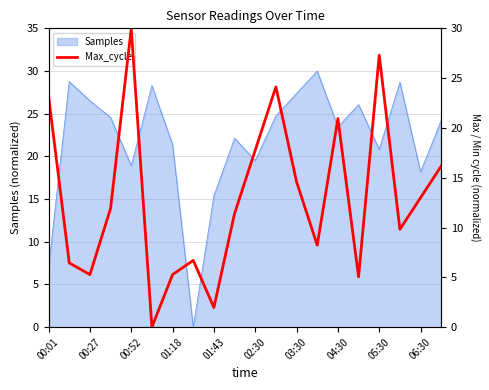

The value of Samples at 04:30 is 23.4. True or false?

True